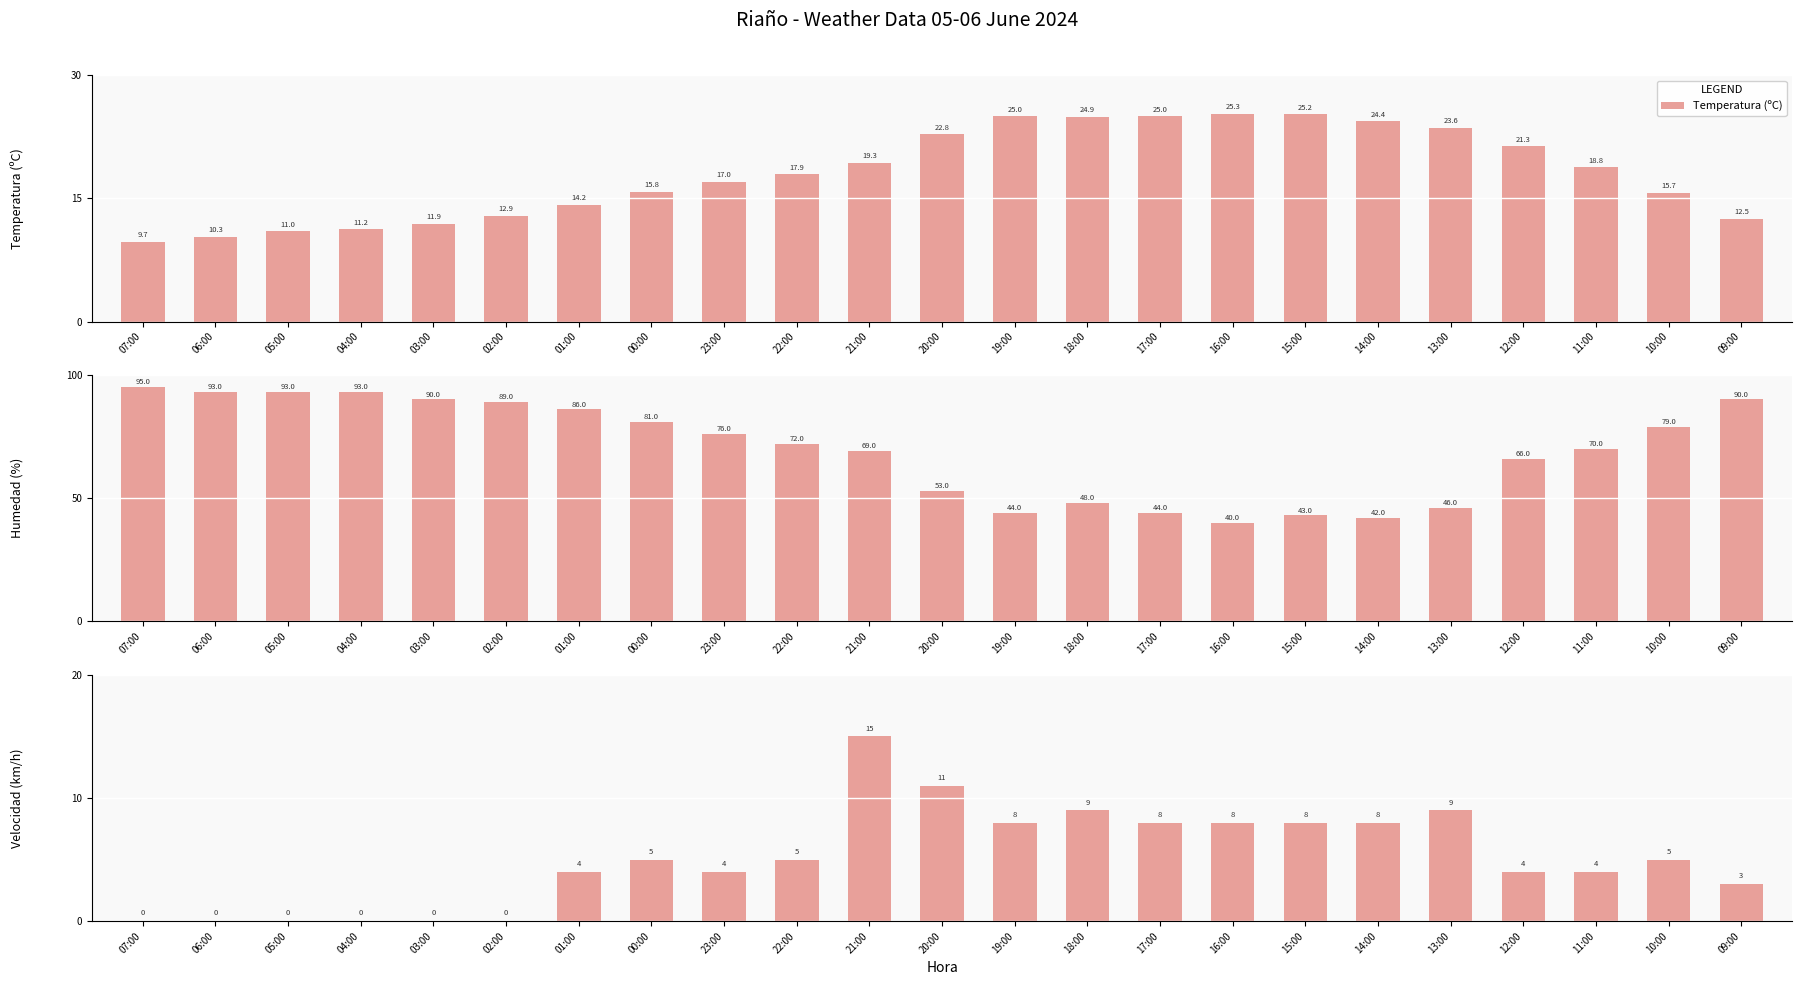

The value of Temperatura (ºC) at 22:00 is 29.1. True or false?

False